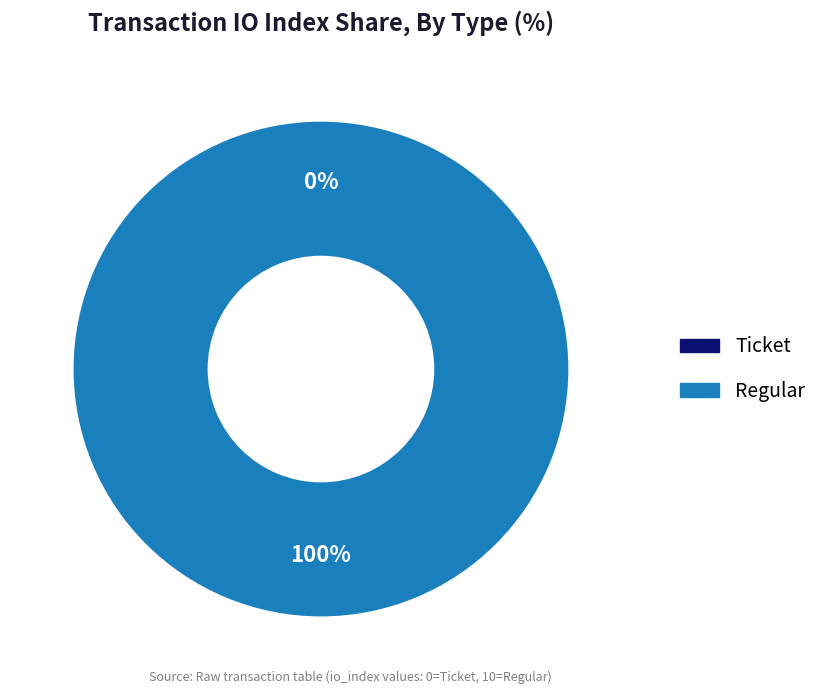

What percentage is the Regular (io_index=10) slice, to the nearest percent?

100%